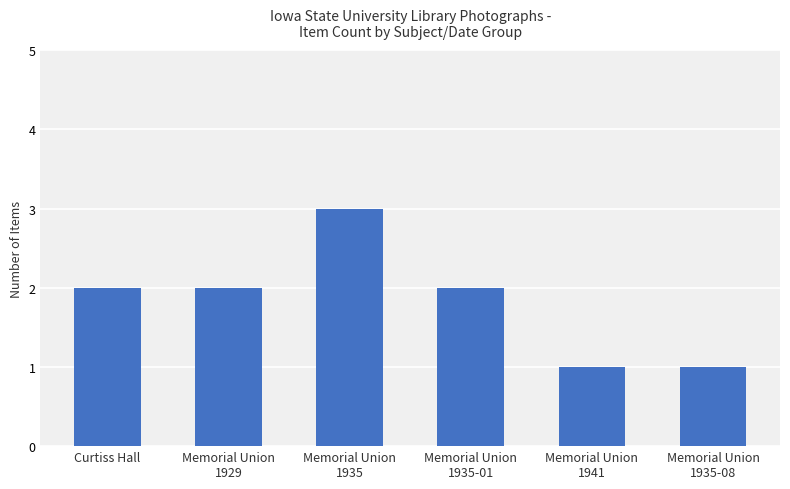

The value at Curtiss Hall is 1. True or false?

False